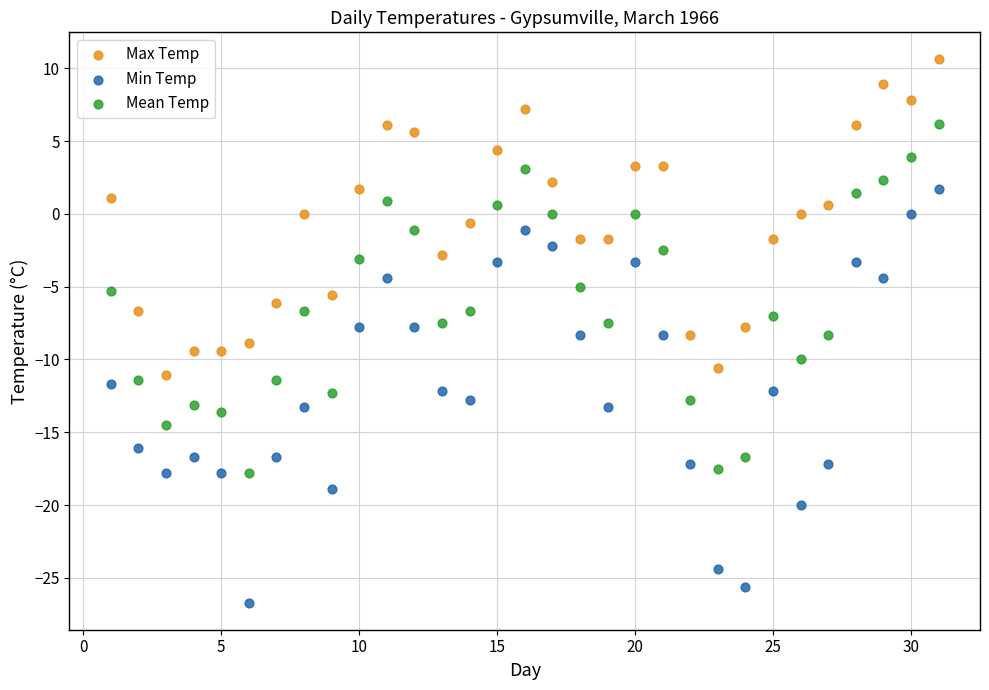

Which series reaches the minimum Y coordinate?

Min Temp